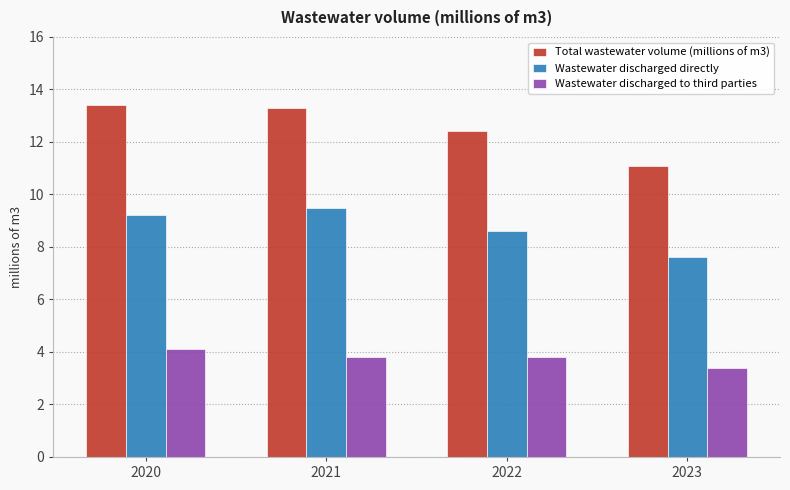

At how many categories does at least one series exceed 4?

4